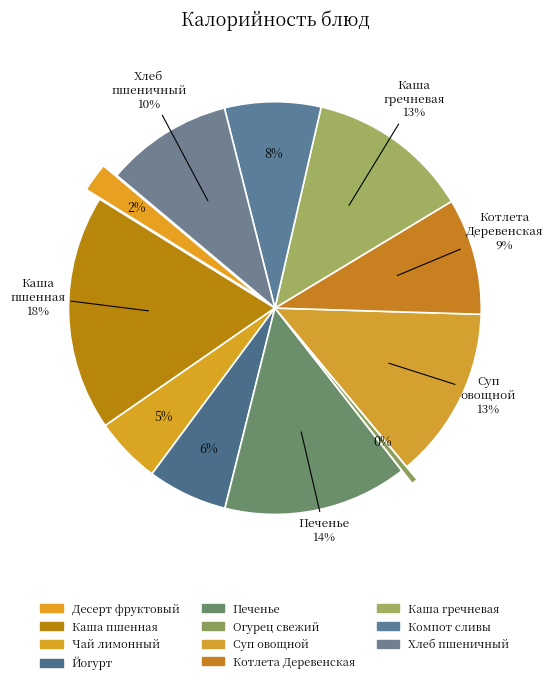

Count the number of slices in the pie.

11